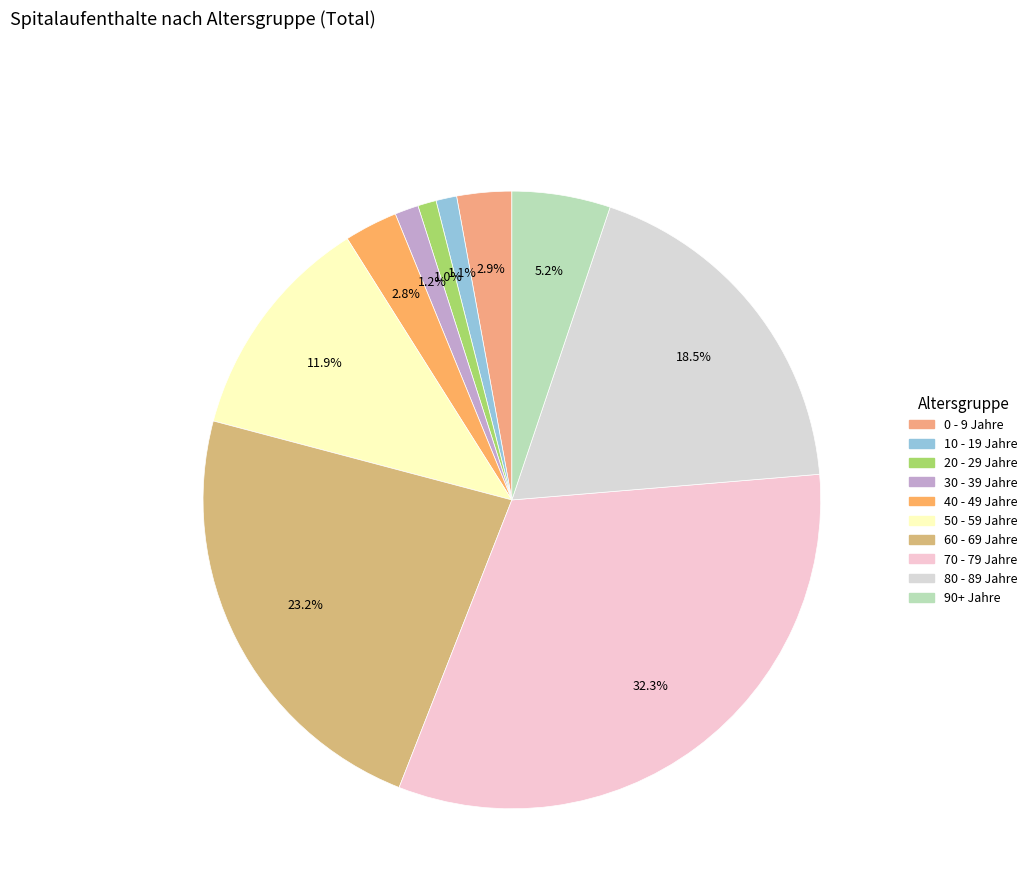

Is there a majority slice in this chart?

No